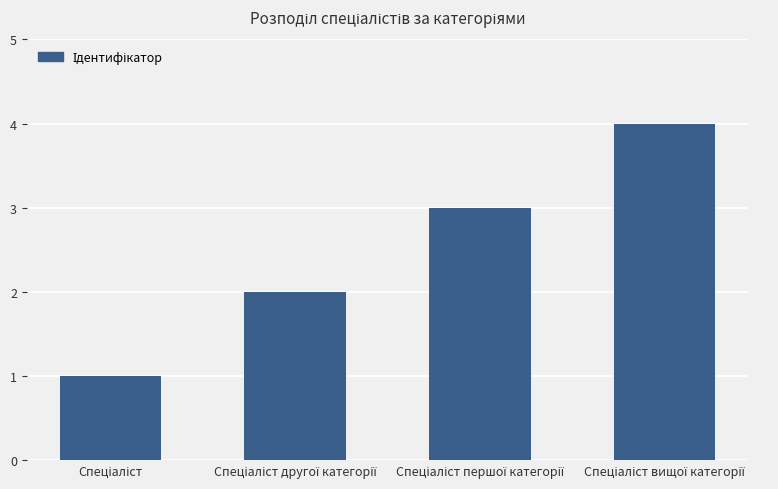

What is the difference between the maximum and minimum values?

3